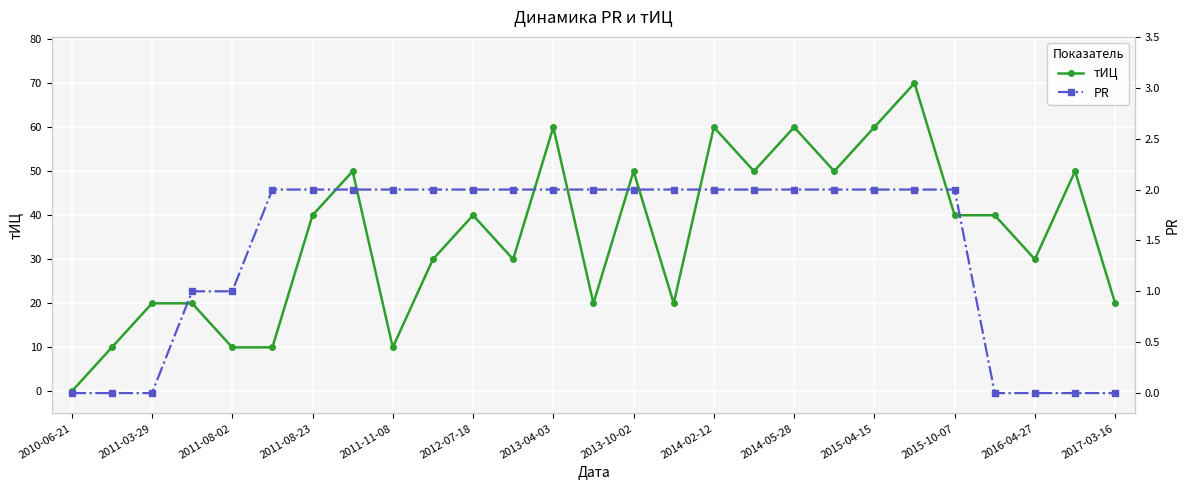

How many data points in PR are less than 2?

9